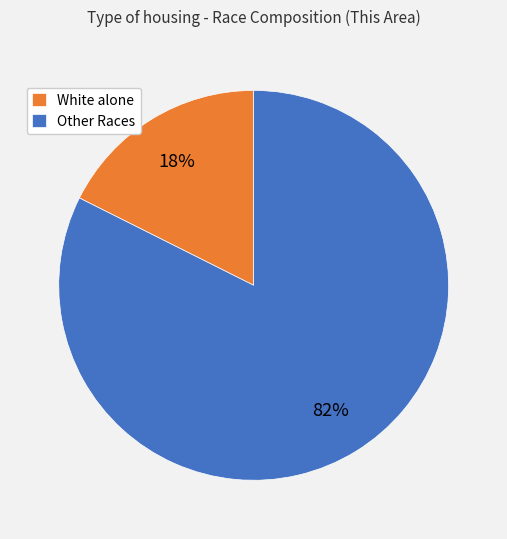

Which slice is the smallest?

White alone